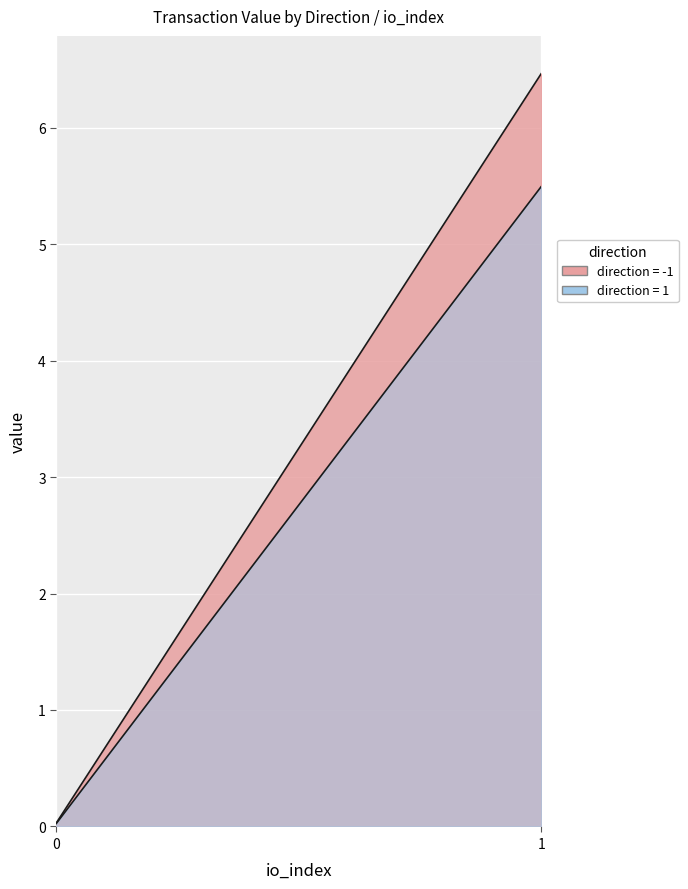

What is the maximum value shown in the chart?

6.5